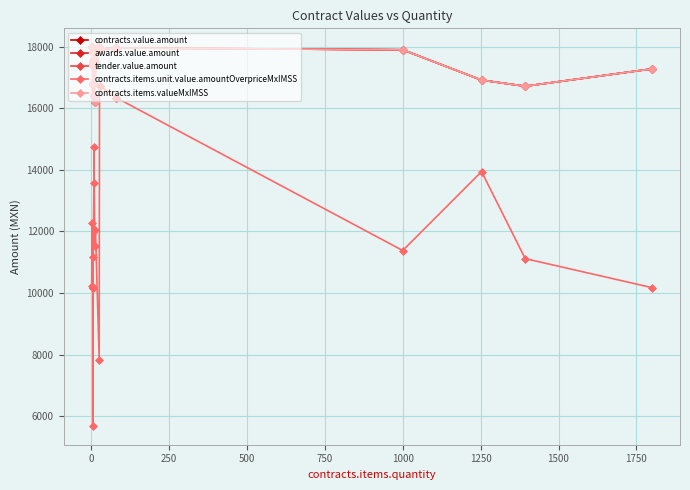

True or false: contracts.value.amount has a value of 4253.9 at −250.

False